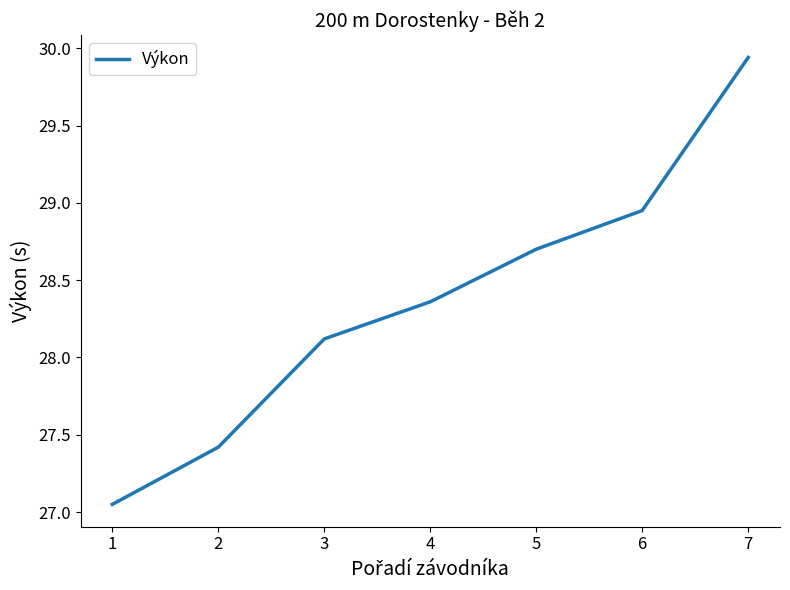

How many series are shown in this chart?

1